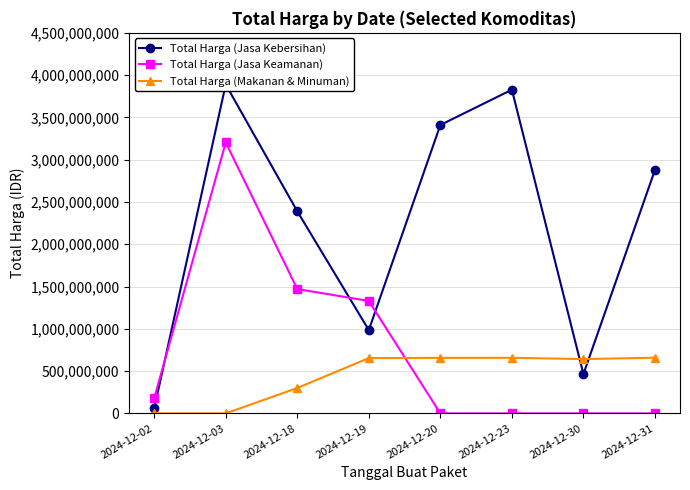

At which label does Total Harga (Jasa Kebersihan) first exceed 2878800000?

2024-12-03